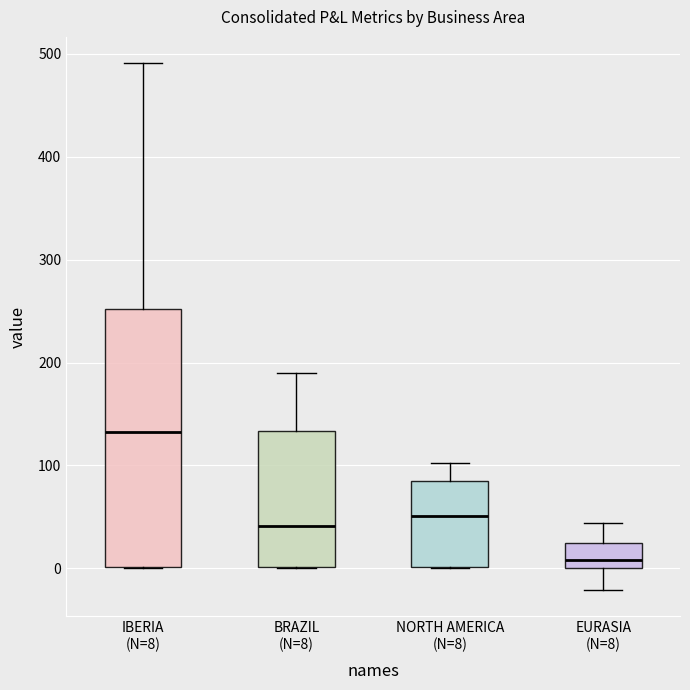

Reading left to right, transcribe this box plot: for each box, give where its median line is, the range the box spans, and where its two whiskers end, as read against the y-axis. The values are not printed on the chart, so give them approximately, as read against the axis.

IBERIA (N=8): median 130, box 0 to 250, whiskers 0 to 490
BRAZIL (N=8): median 40, box 0 to 130, whiskers 0 to 190
NORTH AMERICA (N=8): median 50, box 0 to 80, whiskers 0 to 100
EURASIA (N=8): median 10, box 0 to 20, whiskers -20 to 40